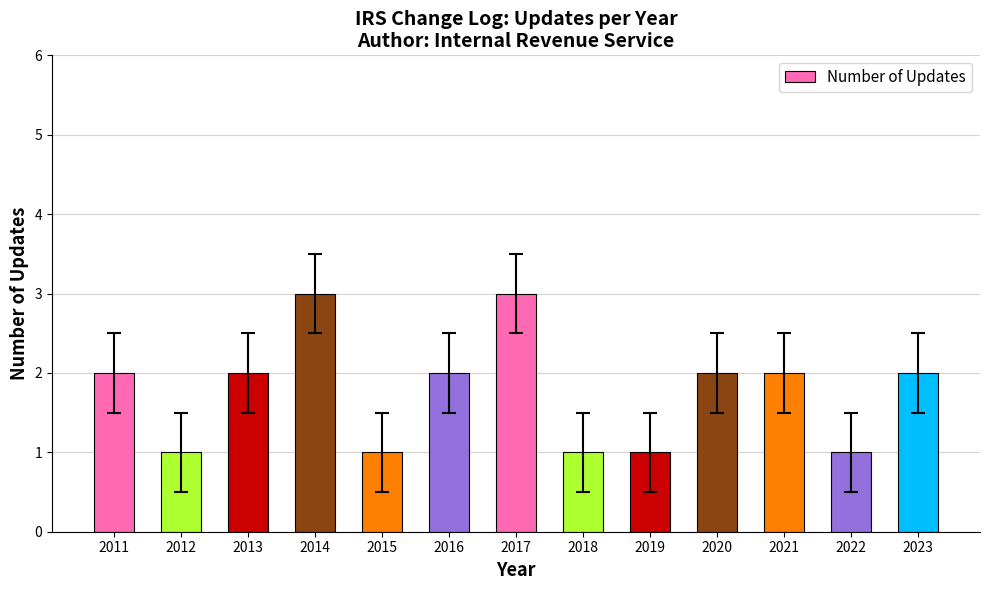

True or false: the data shows 2 at 2016.

True